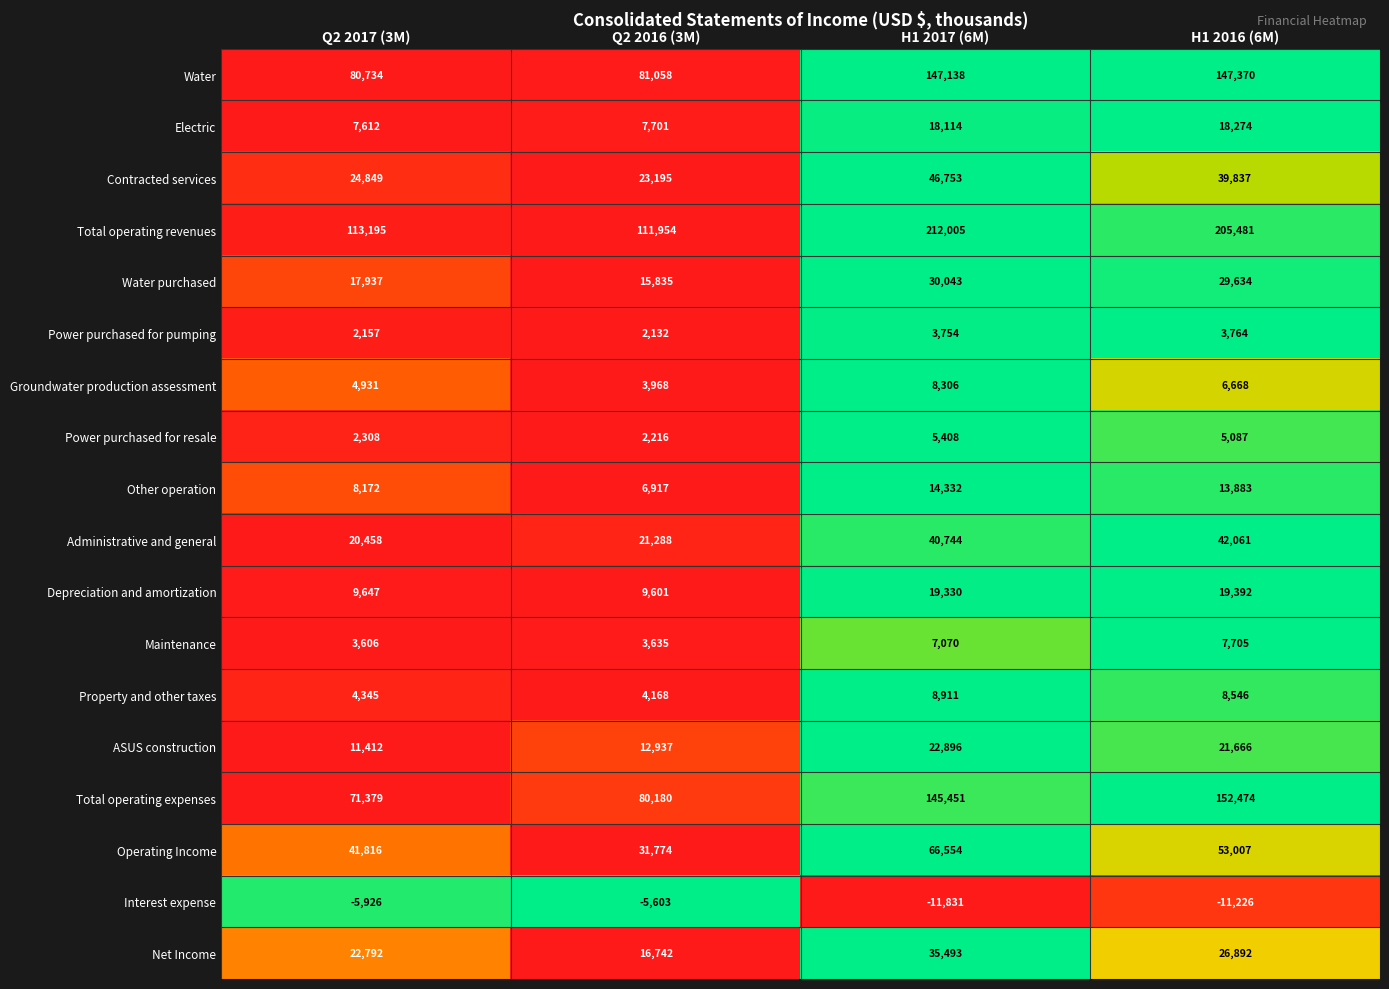

The Water purchased series shows 25587 at Q2 2016 (3M). True or false?

False